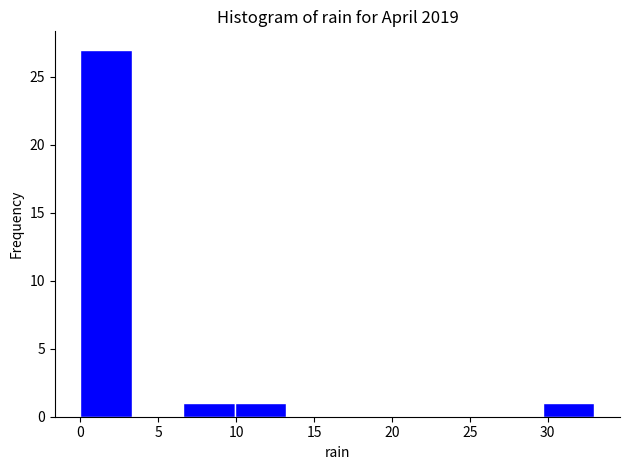

Reading left to right, transcribe this chart: for each bar, give the range it covers on the x-axis and its height. Neither the bar edges nor the heights are printed on the chart, so give them approximately, as read against the axes.

0.0 to 3.3: 27
3.3 to 6.6: 0
6.6 to 9.9: 1
9.9 to 13.2: 1
13.2 to 16.5: 0
16.5 to 19.8: 0
19.8 to 23.1: 0
23.1 to 26.4: 0
26.4 to 29.7: 0
29.7 to 33.0: 1